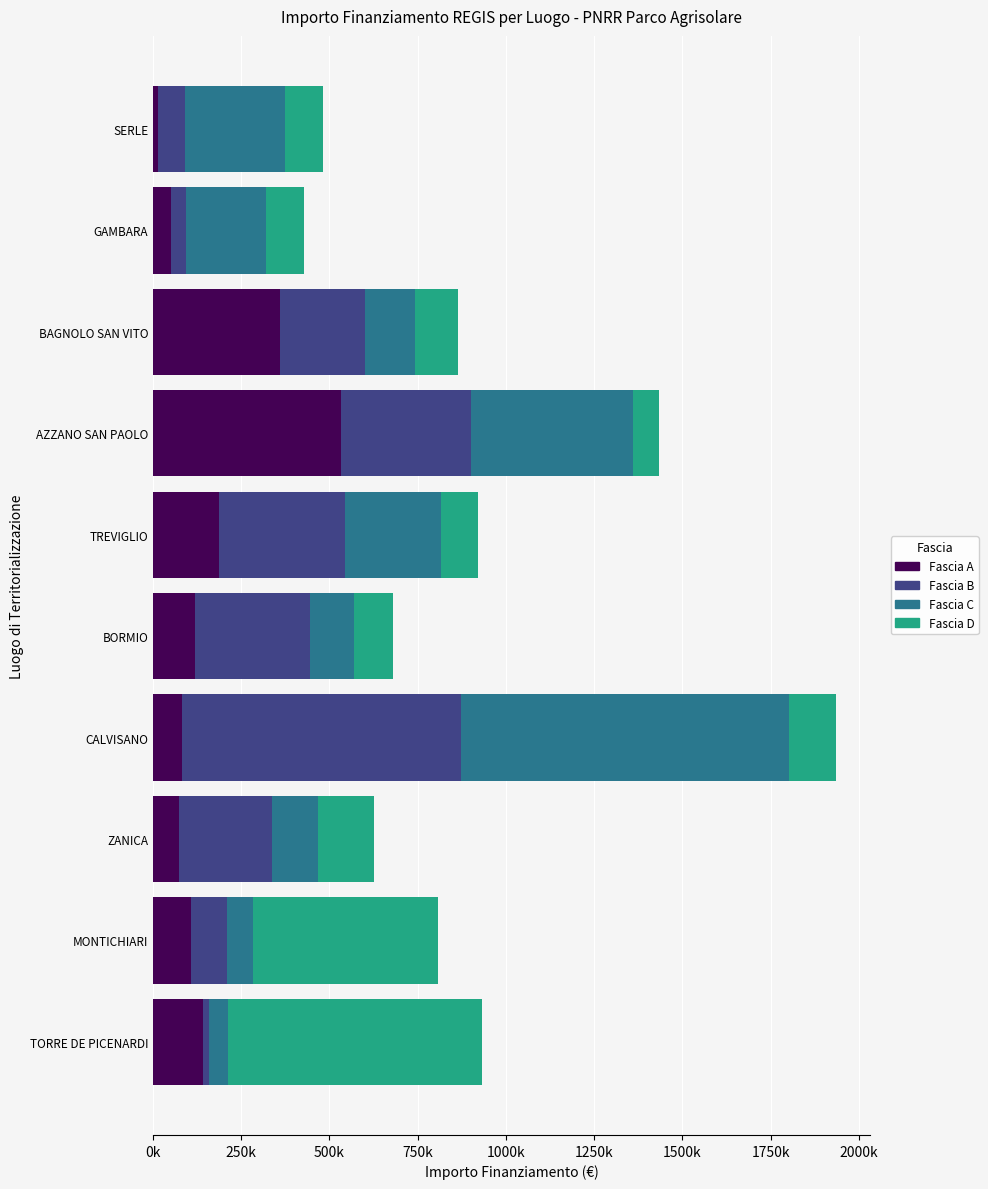

What are all the series names shown in the legend?

Fascia A, Fascia B, Fascia C, Fascia D